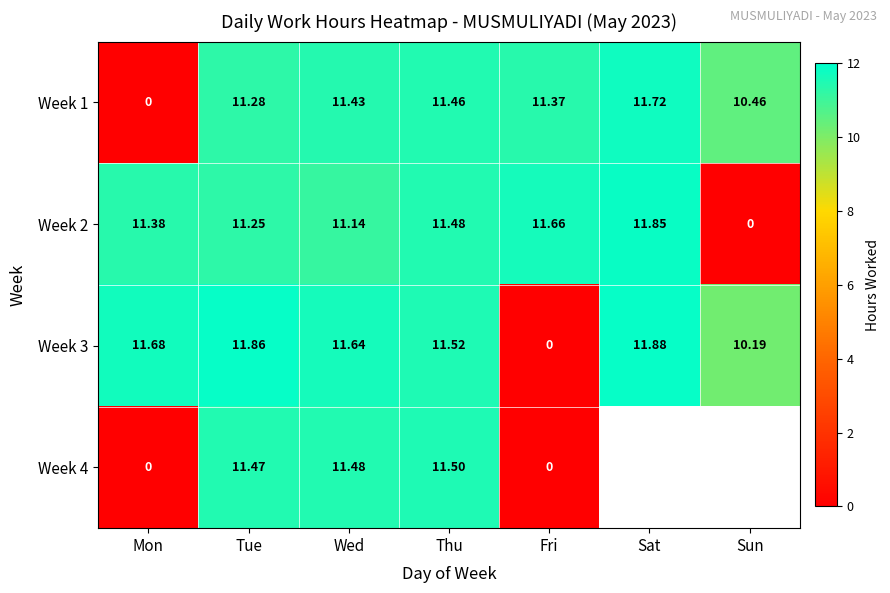

At which label does Week 3 reach its minimum?

Fri